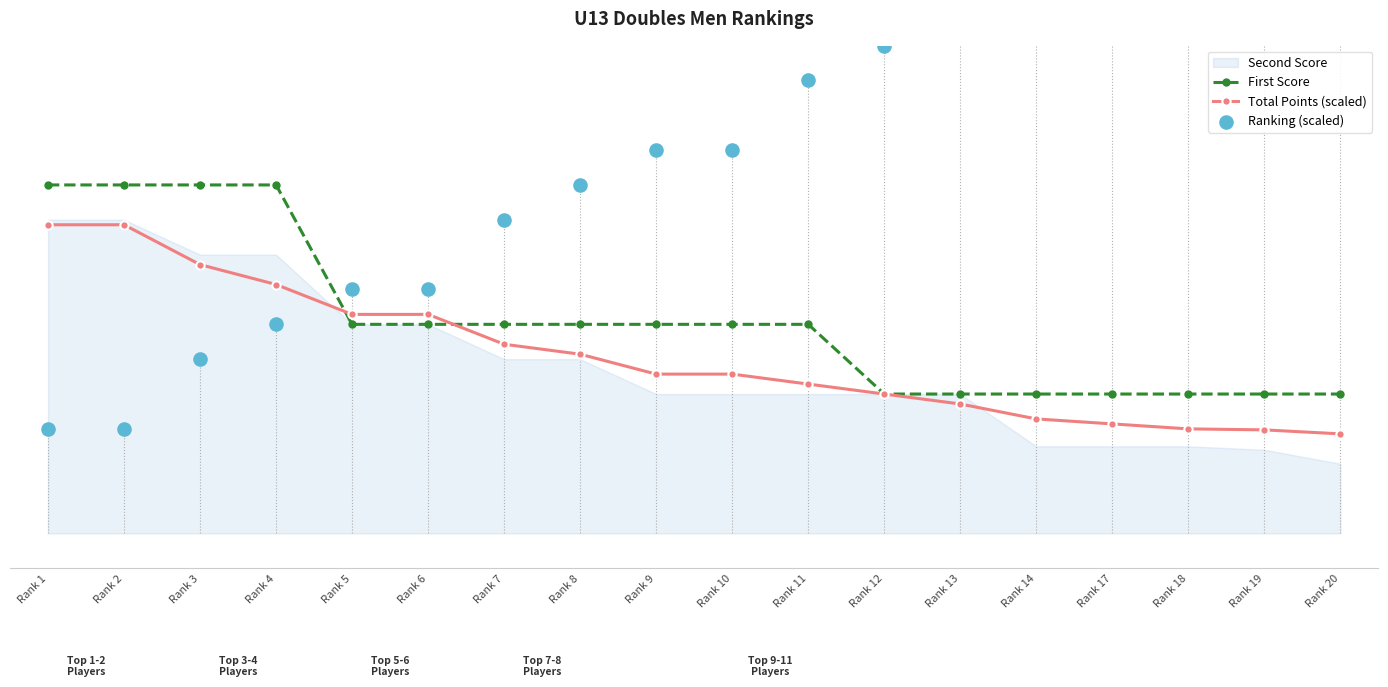

What is the total value across all series at Rank 12?

2200.0